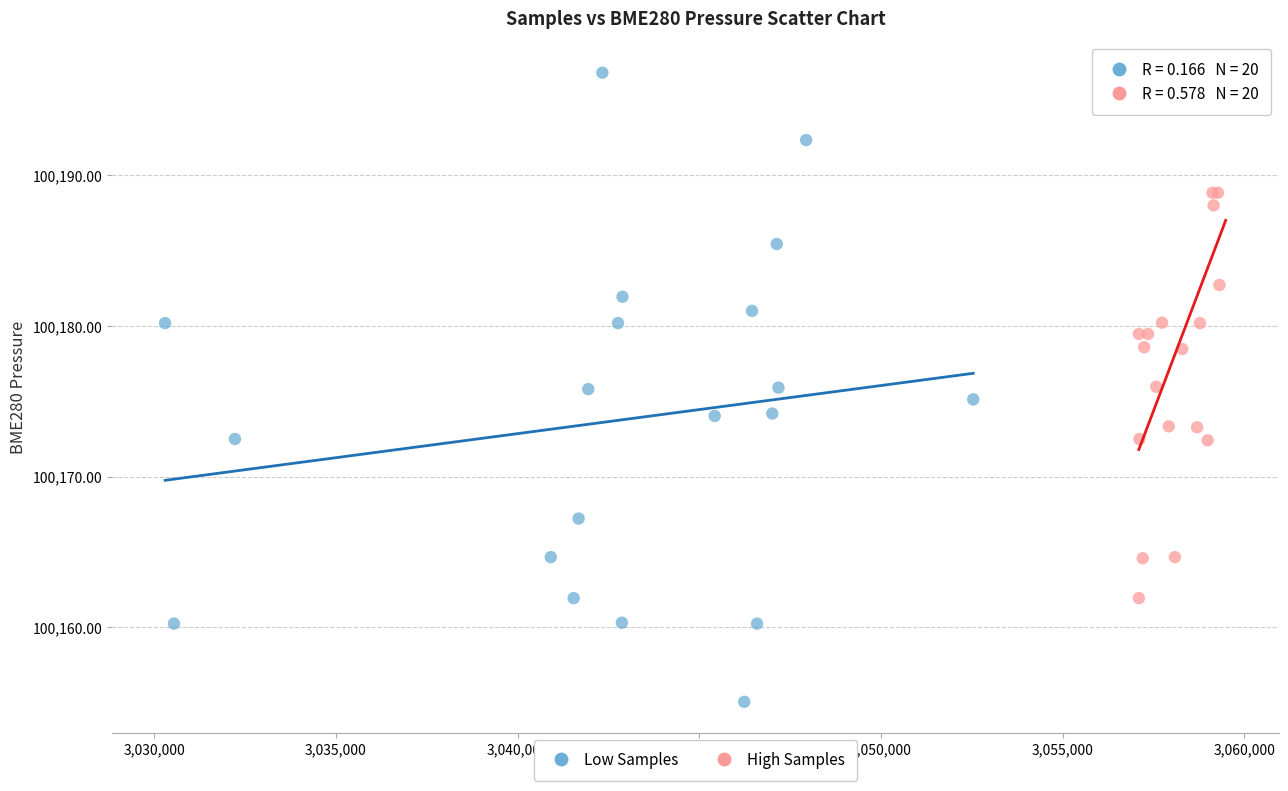

Which series reaches the minimum Y coordinate?

Low Samples